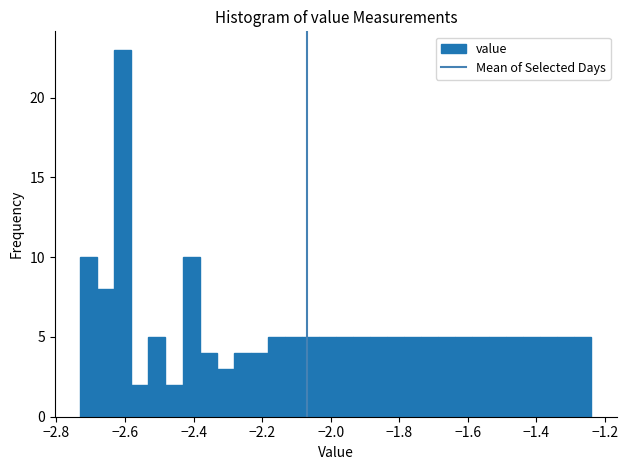

Around what value on the x-axis is the tallest bar? Give the approximate position of its centre, as read against the axis.

-2.60